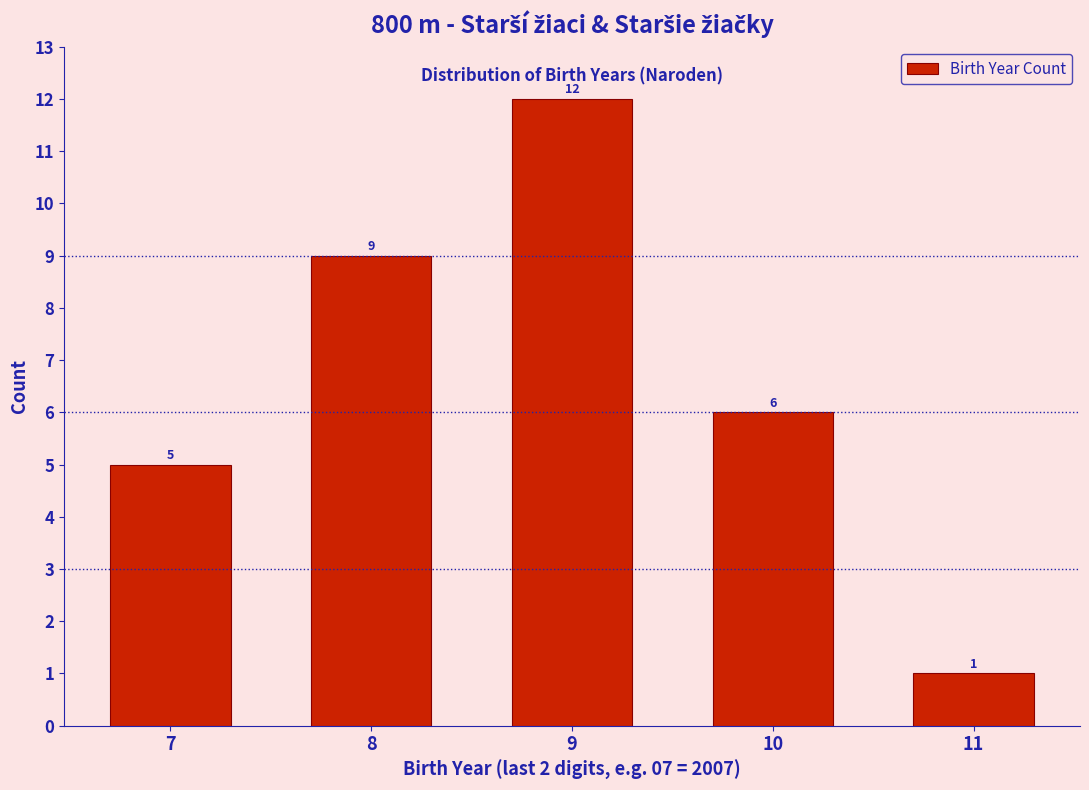

Reading right to left, what are all the values shown in this chart?

1	6	12	9	5